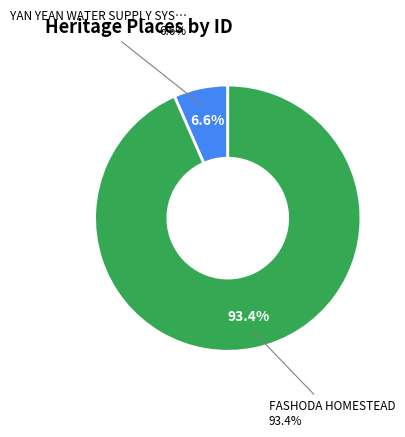

Which has a higher value, FASHODA HOMESTEAD or YAN YEAN WATER SUPPLY SYSTEM?

FASHODA HOMESTEAD